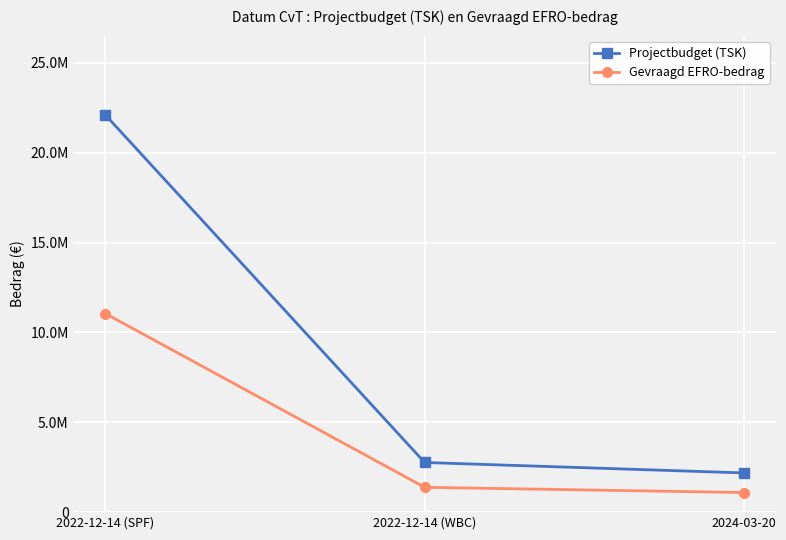

The Gevraagd EFRO-bedrag series shows 407514.4 at 2024-03-20. True or false?

False